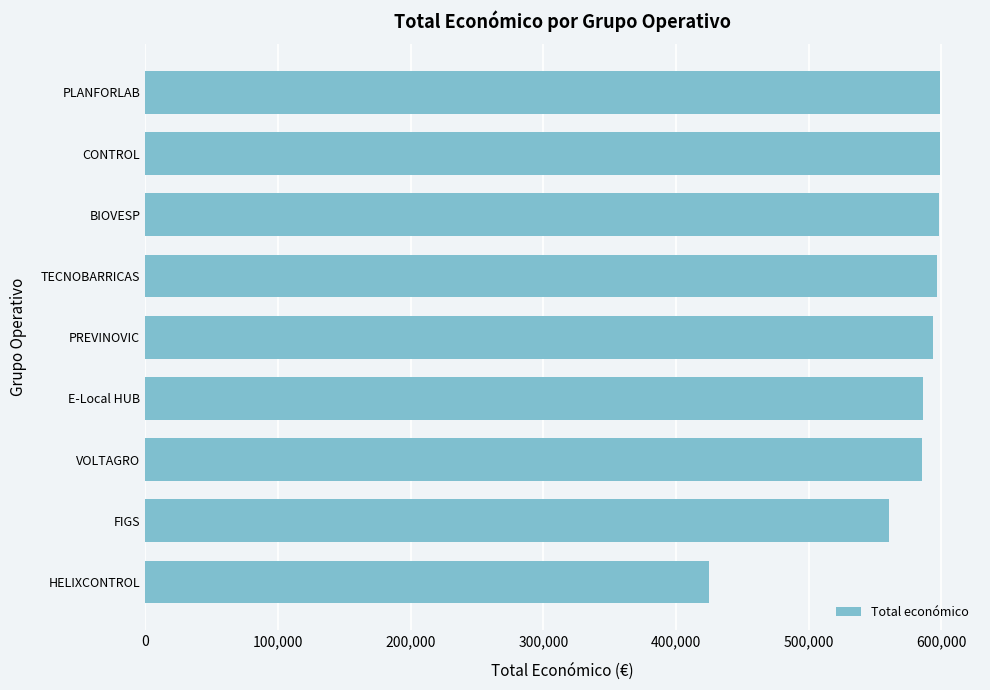

What is the difference between the maximum and minimum values?

174414